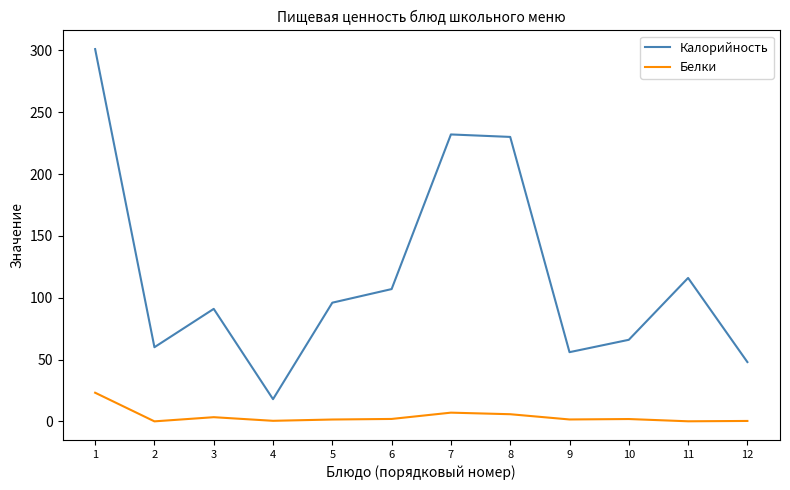

Which series changed the most between 1 and 2?

Калорийность